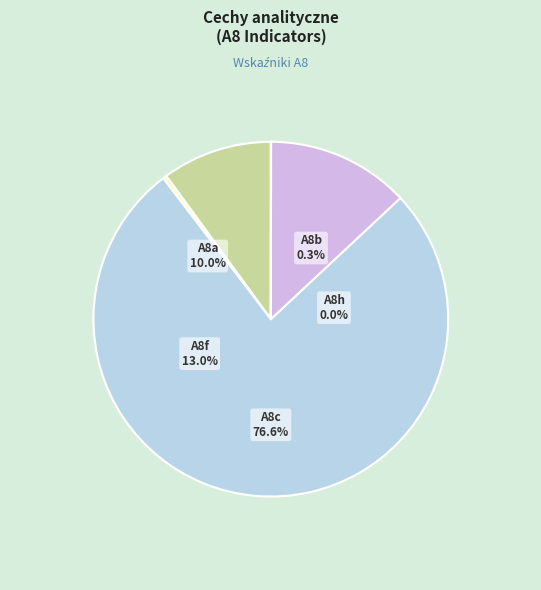

Is the sum of A8c and A8a greater than half?

Yes